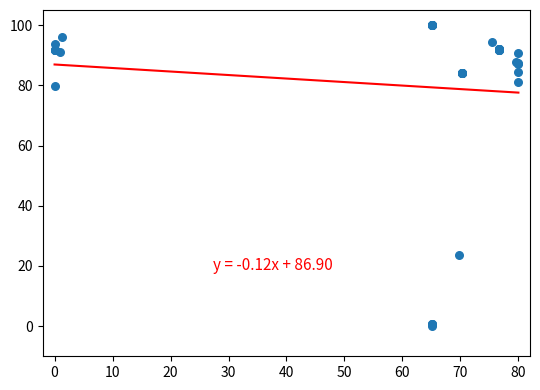

What Y value in the scatter plot is closest to 50?

23.7